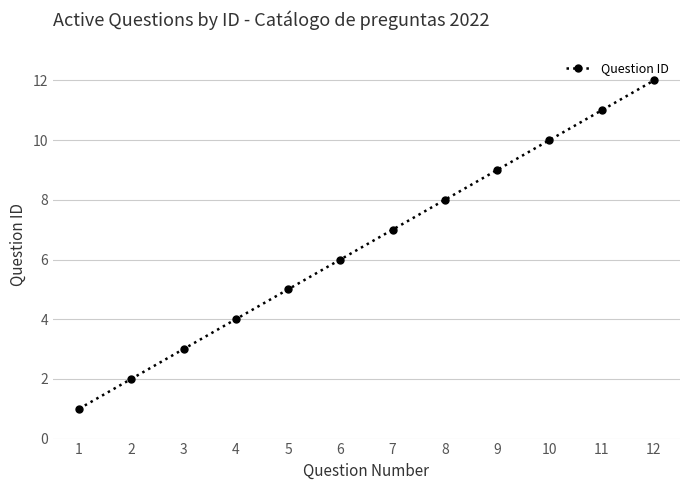

What is the difference between the maximum and second lowest values?

10